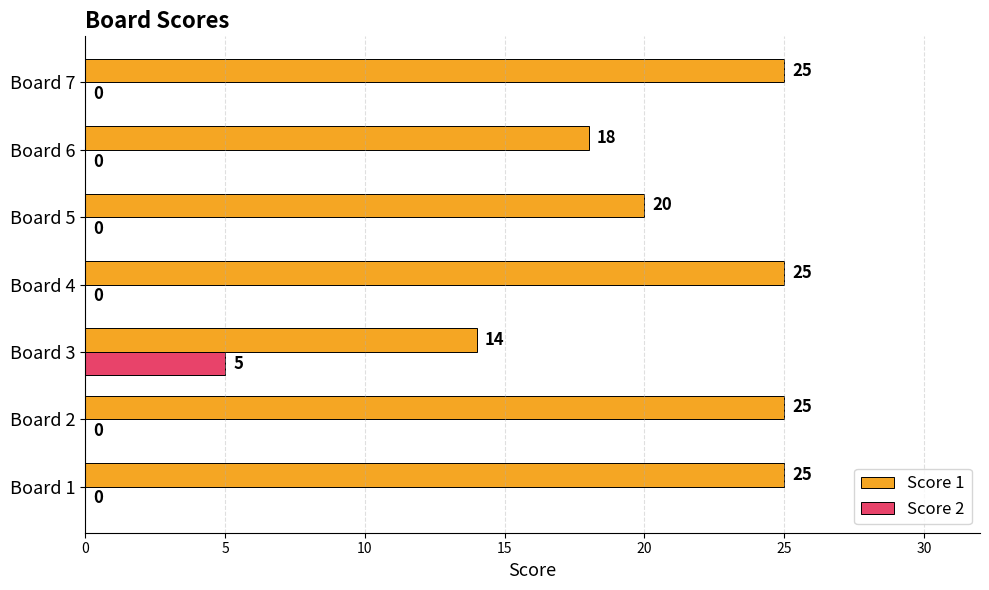

What are all the series names shown in the legend?

Score 1, Score 2